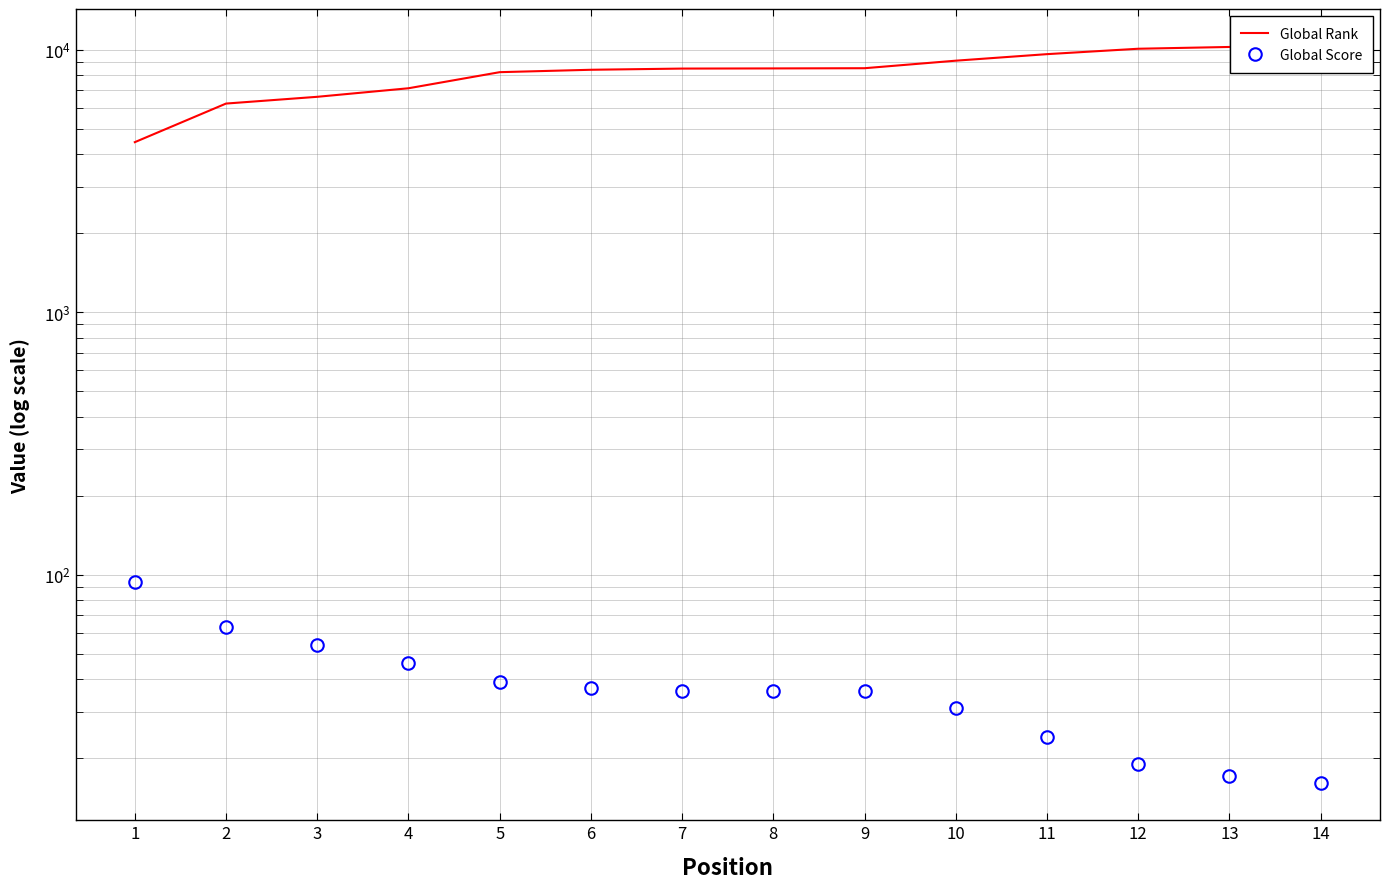

What is the difference between the second highest and minimum values in the Global Score series?

47